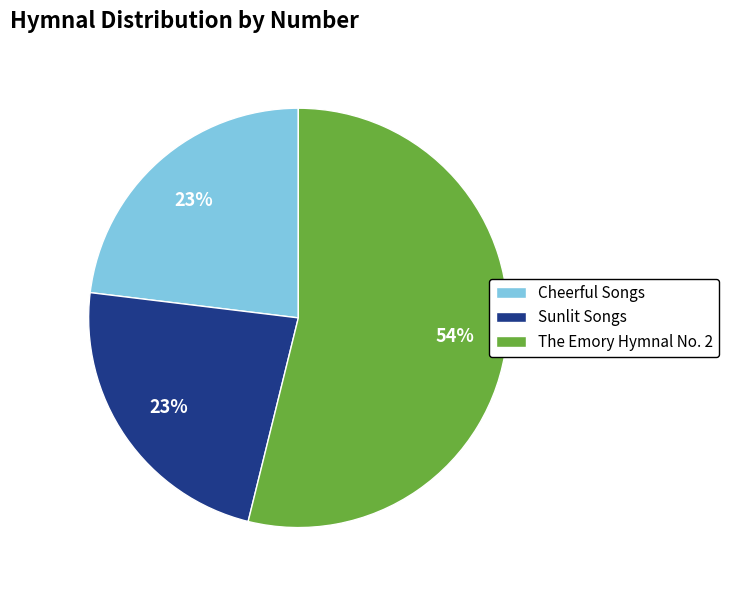

To the nearest percent, what is the average slice percentage?

33%